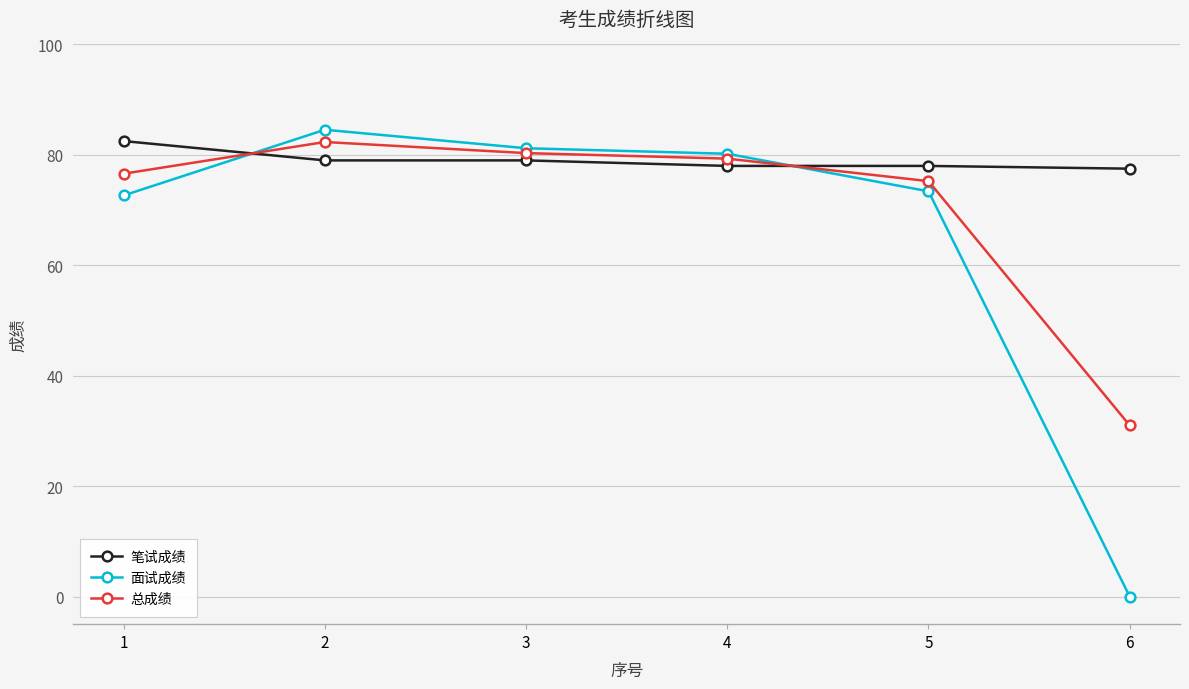

How many data points in 总成绩 are less than 79?

3